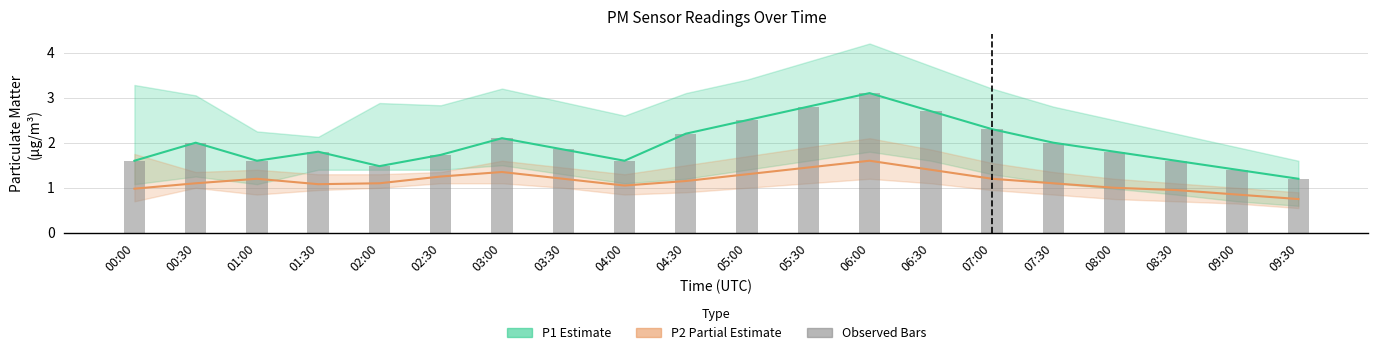

List the labels in order of P1 observed value, largest first.

06:00, 05:30, 06:30, 05:00, 07:00, 04:30, 03:00, 00:30, 07:30, 03:30, 01:30, 08:00, 02:30, 00:00, 01:00, 04:00, 08:30, 02:00, 09:00, 09:30